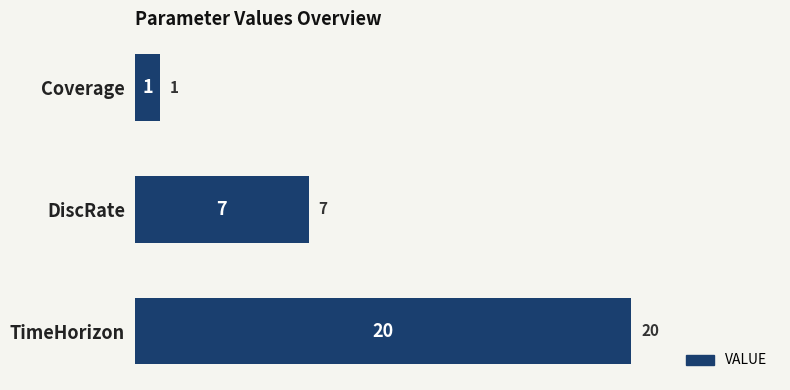

Approximately how many times larger is the value at DiscRate compared to Coverage?

7.0